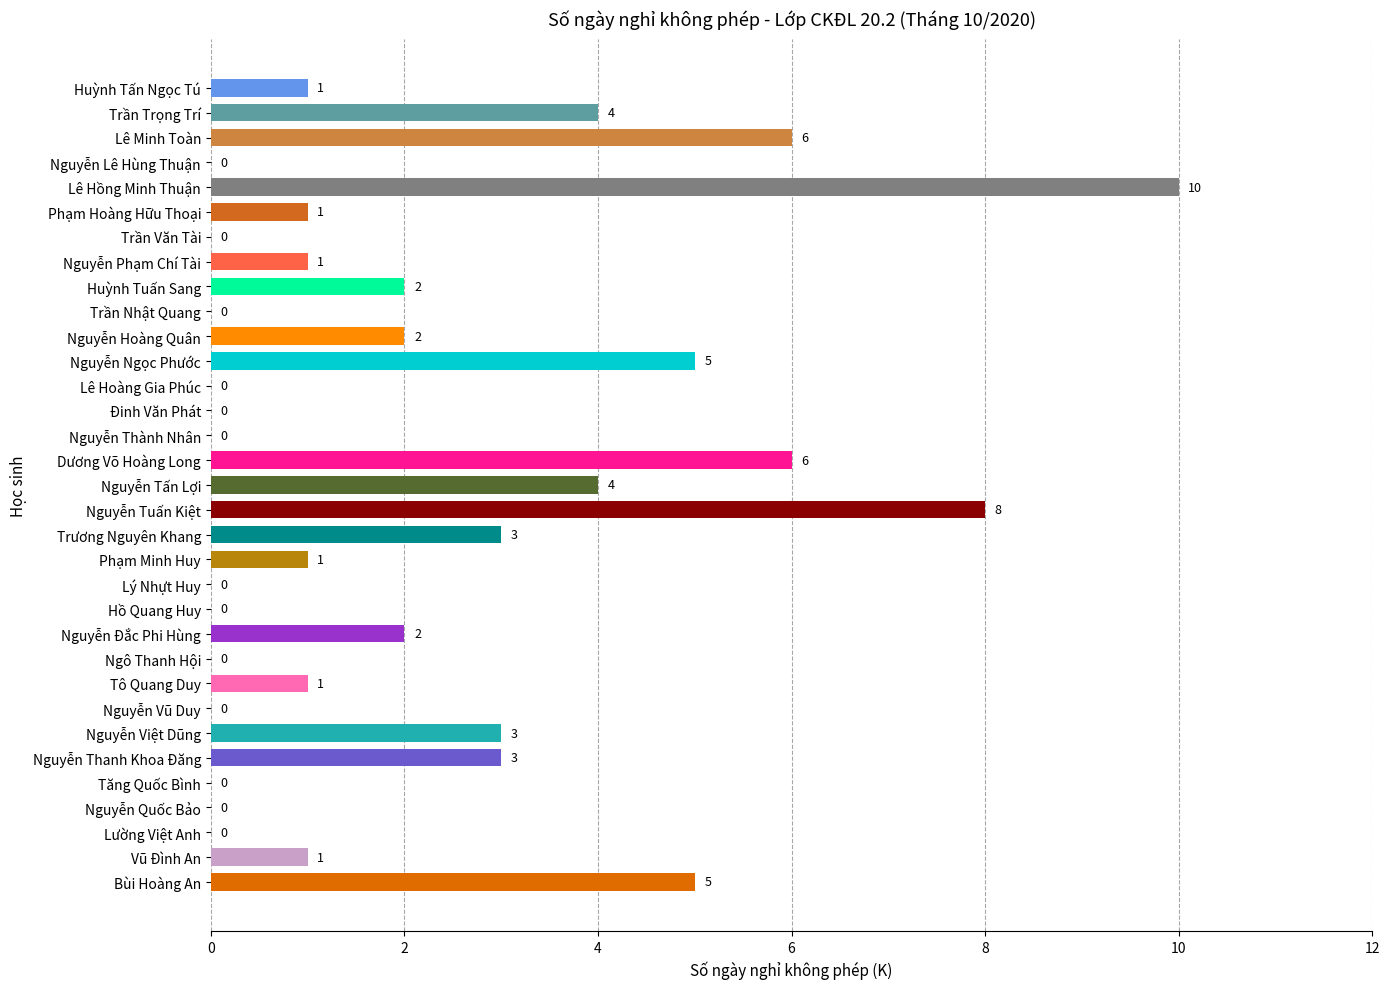

What is the change in value from Nguyễn Việt Dũng to Trần Nhật Quang?

-3